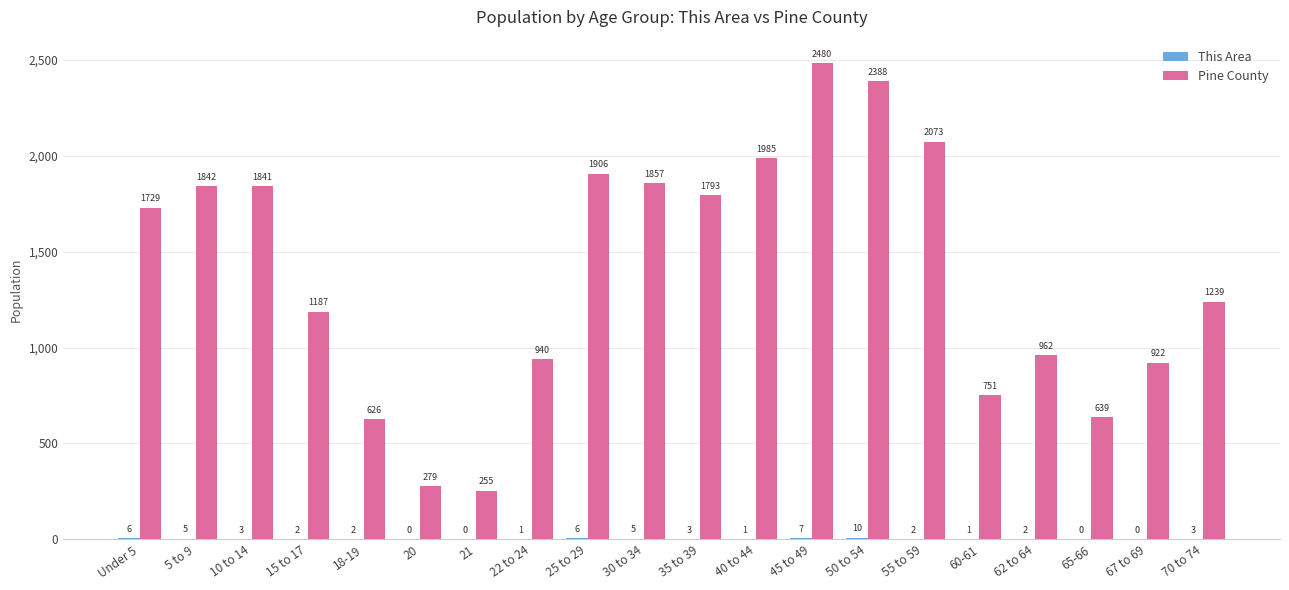

What is the total value across all series at 50 to 54?

2398